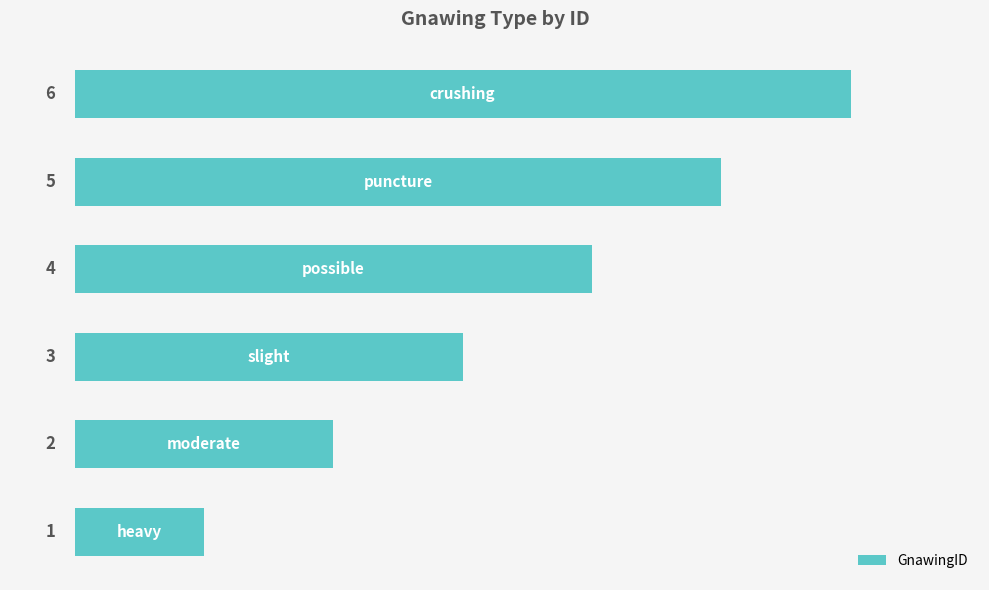

What is the greatest value displayed?

6